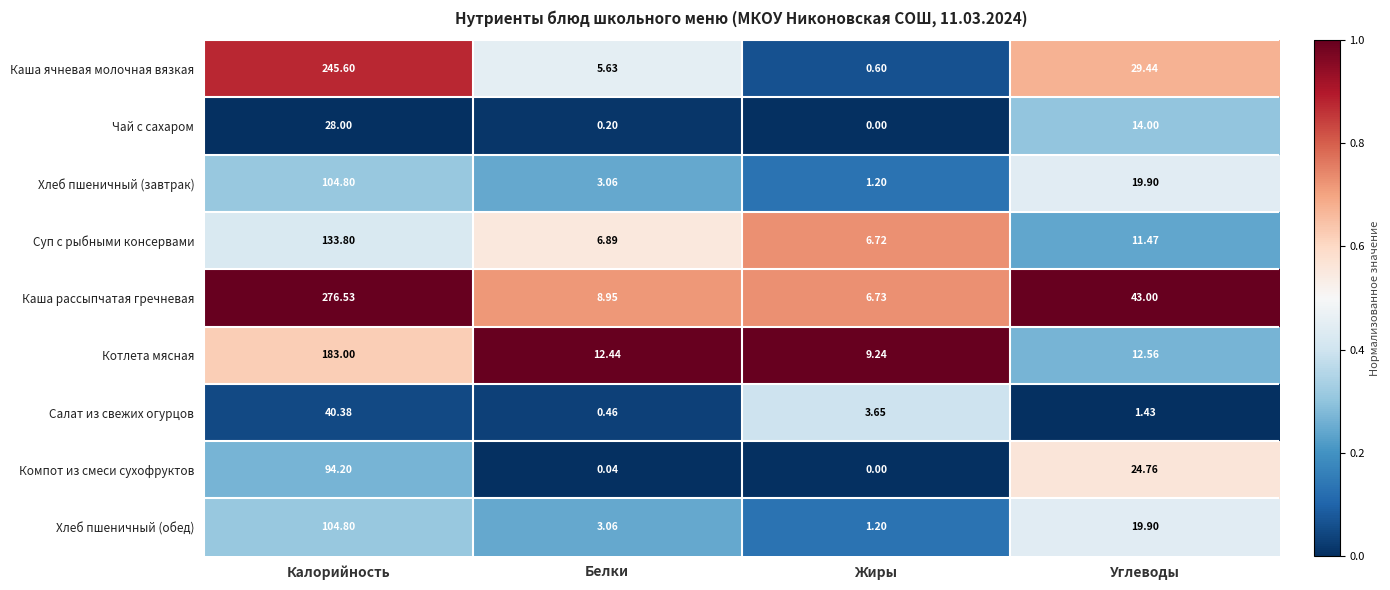

Which series has the largest total across all categories?

Каша рассыпчатая гречневая